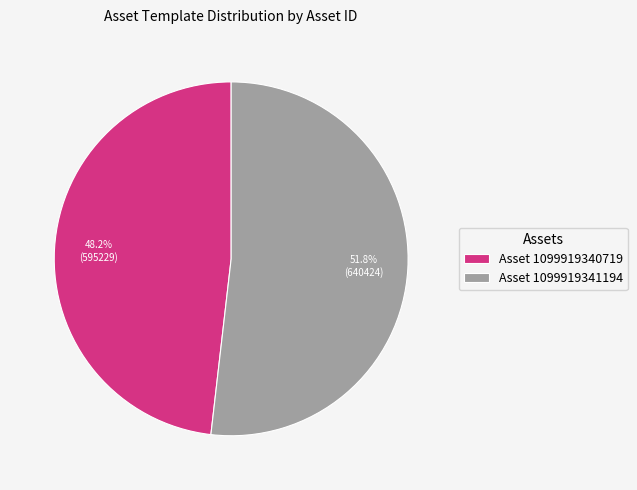

Combined, what portion of the pie is Asset 1099919341194 and Asset 1099919340719?

100.0%